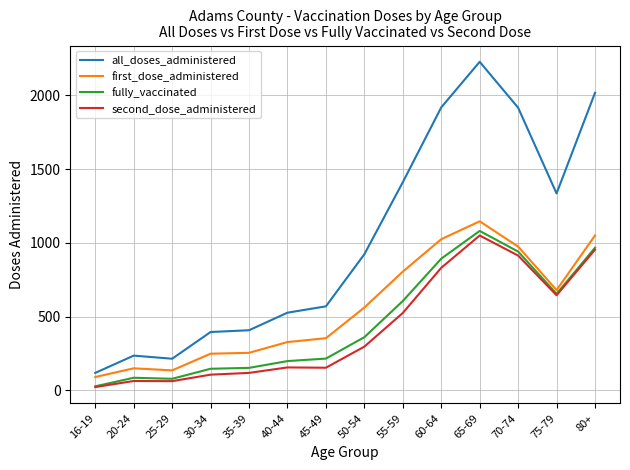

At which category does the chart reach its minimum across all series?

16-19